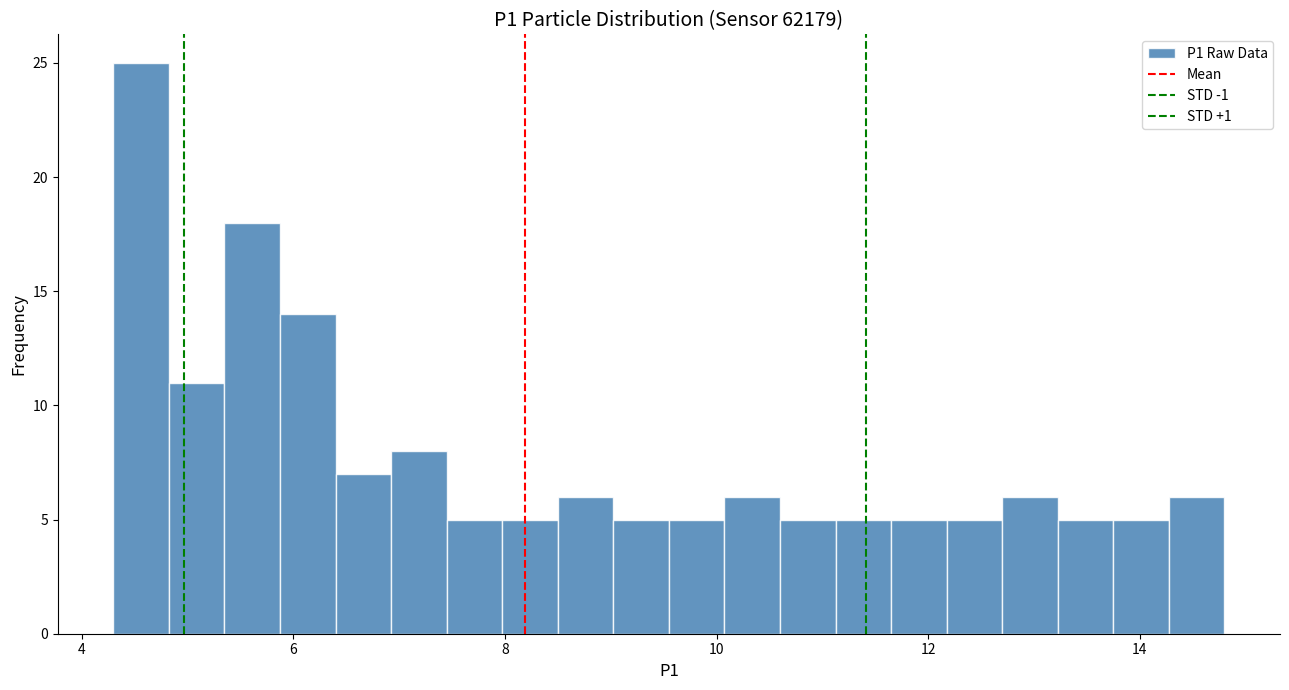

Around what value on the x-axis is the tallest bar? Give the approximate position of its centre, as read against the axis.

4.6